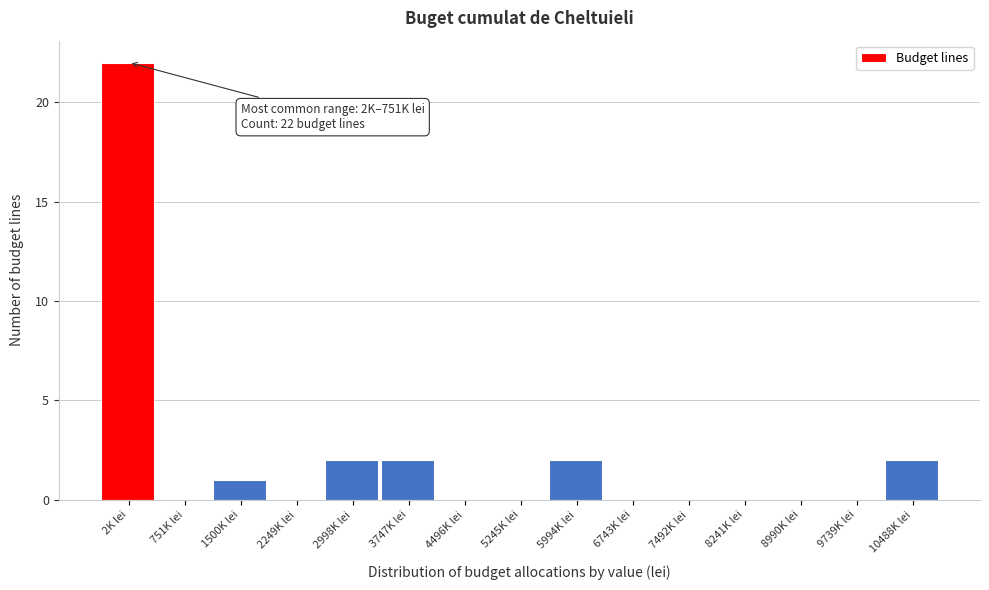

Reading left to right, list all the values displayed in this chart.

2K lei=22	751K lei=0	1500K lei=1	2249K lei=0	2998K lei=2	3747K lei=2	4496K lei=0	5245K lei=0	5994K lei=2	6743K lei=0	7492K lei=0	8241K lei=0	8990K lei=0	9739K lei=0	10488K lei=2